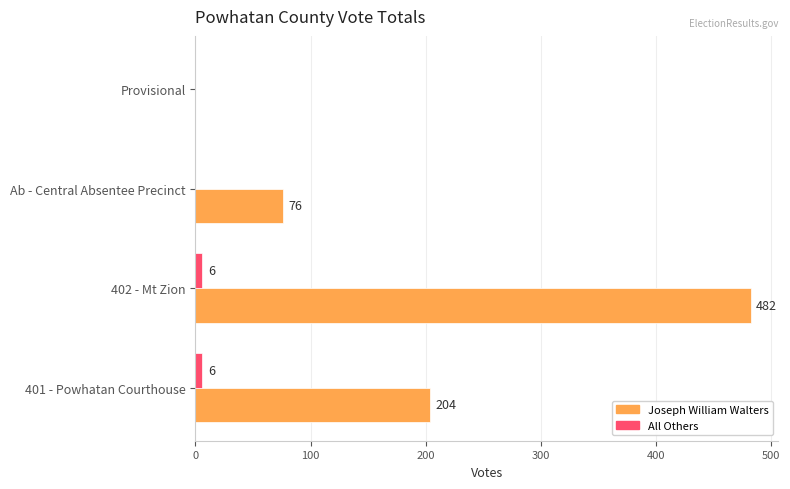

What is the average value of the All Others series?

3